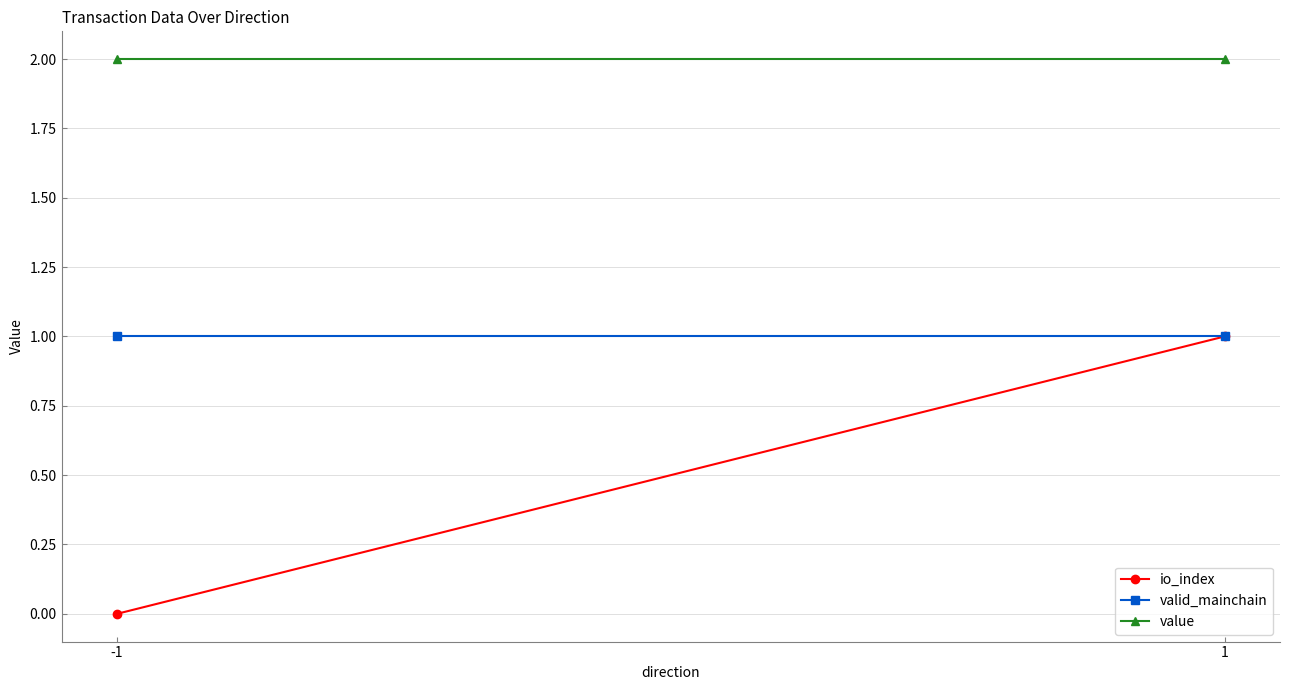

True or false: value has a value of 2.0 at 1.

True